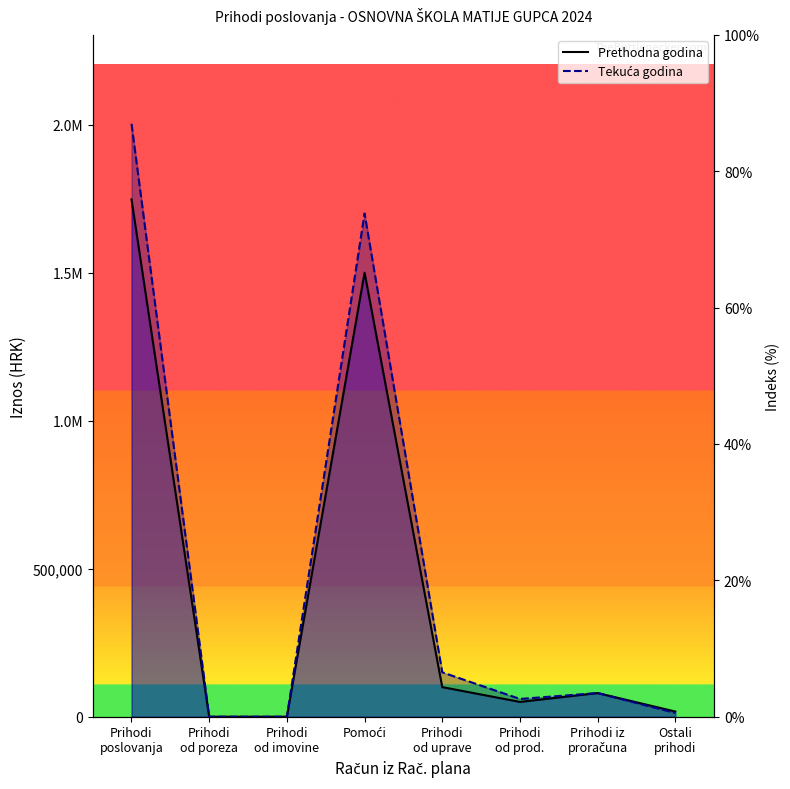

At which category is the sum across all series the highest?

Prihodi
poslovanja